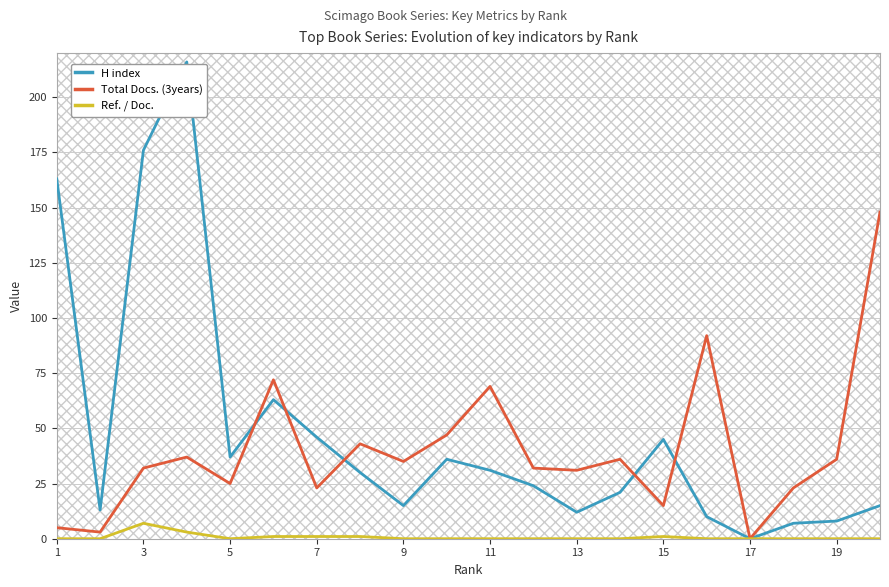

True or false: Ref. / Doc. has a value of 1 at 7.

True